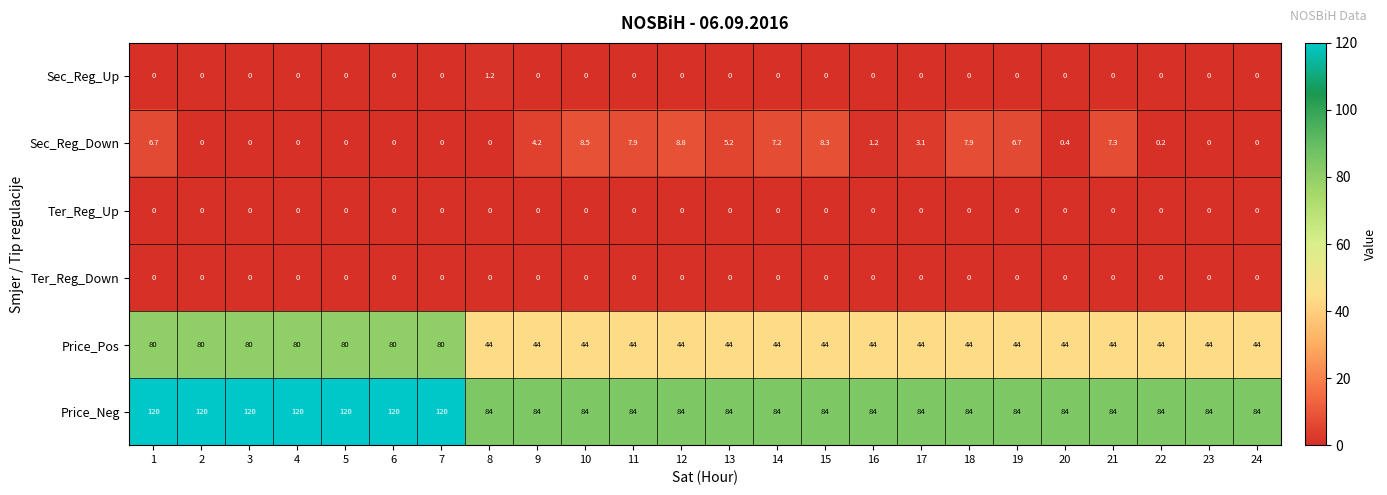

How many Sec_Reg_Up values are between 0 and 1?

23